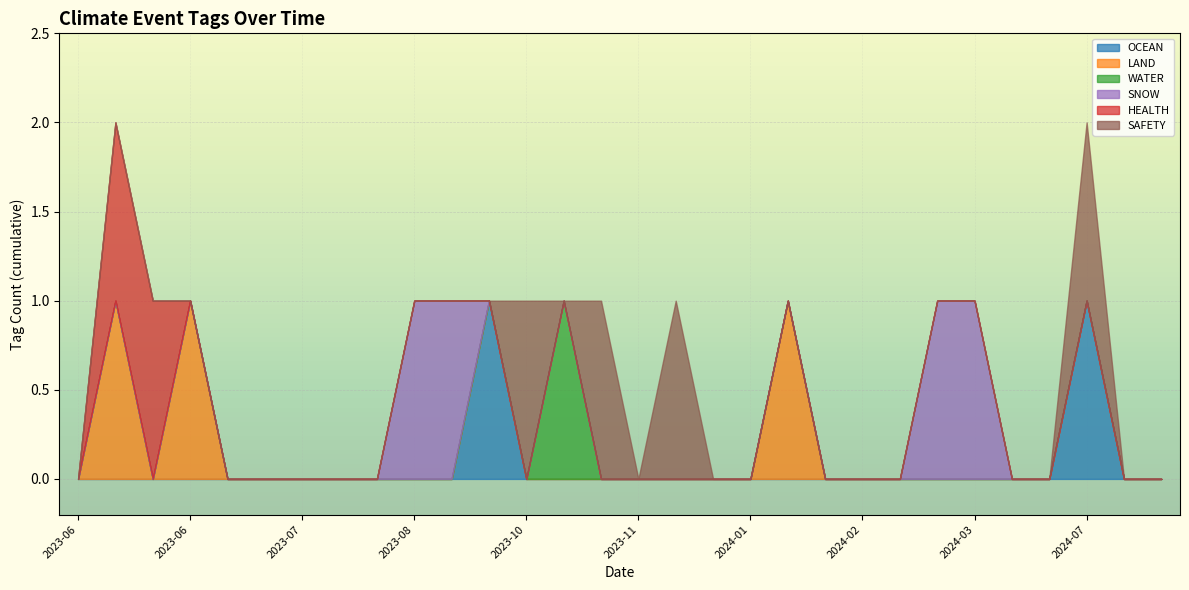

Between 2024-06-01 and 2024-06-04, which series saw the biggest shift?

OCEAN